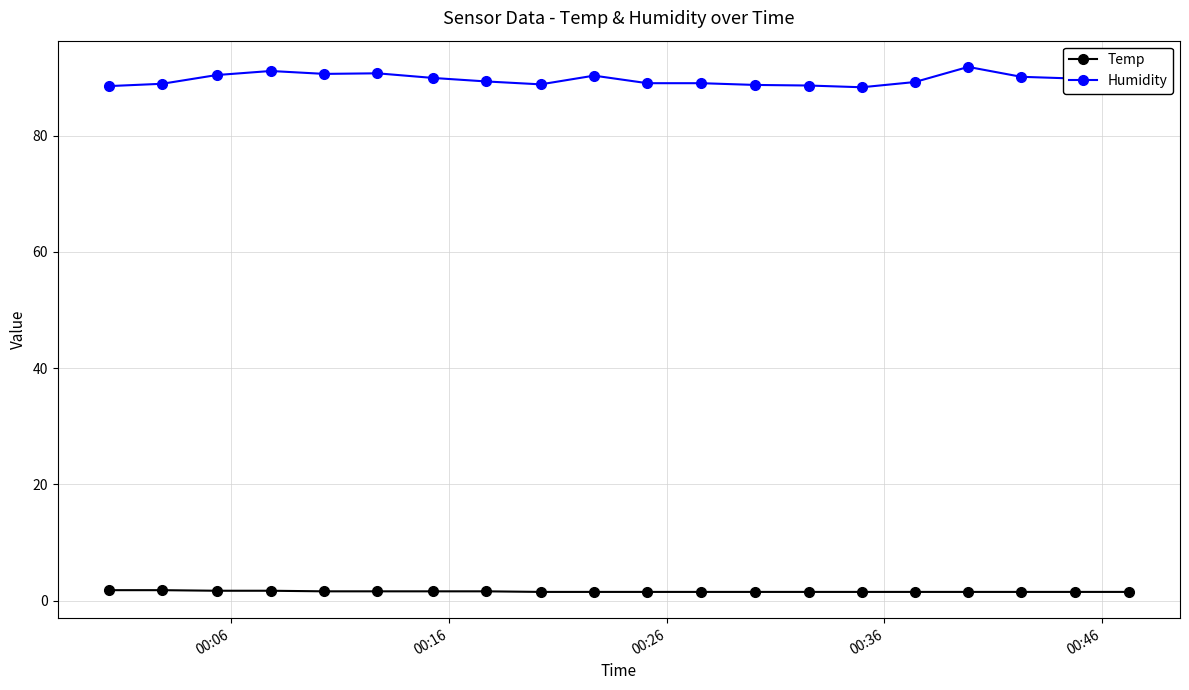

True or false: Humidity and Temp intersect in this chart.

False